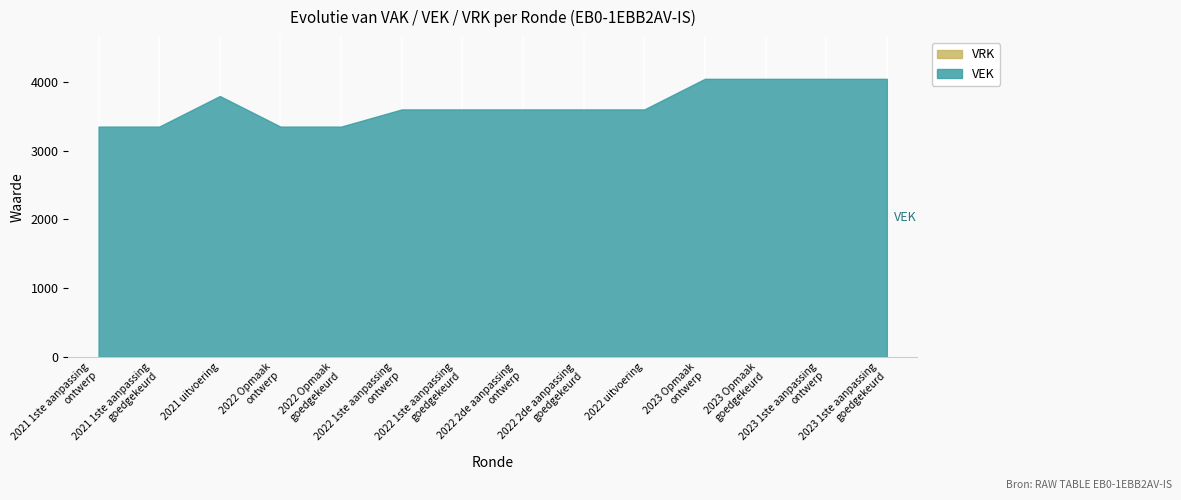

Is the value of VEK at 2023 1ste aanpassing – goedgekeurd greater than the value of VRK at 2023 1ste aanpassing – goedgekeurd?

Yes